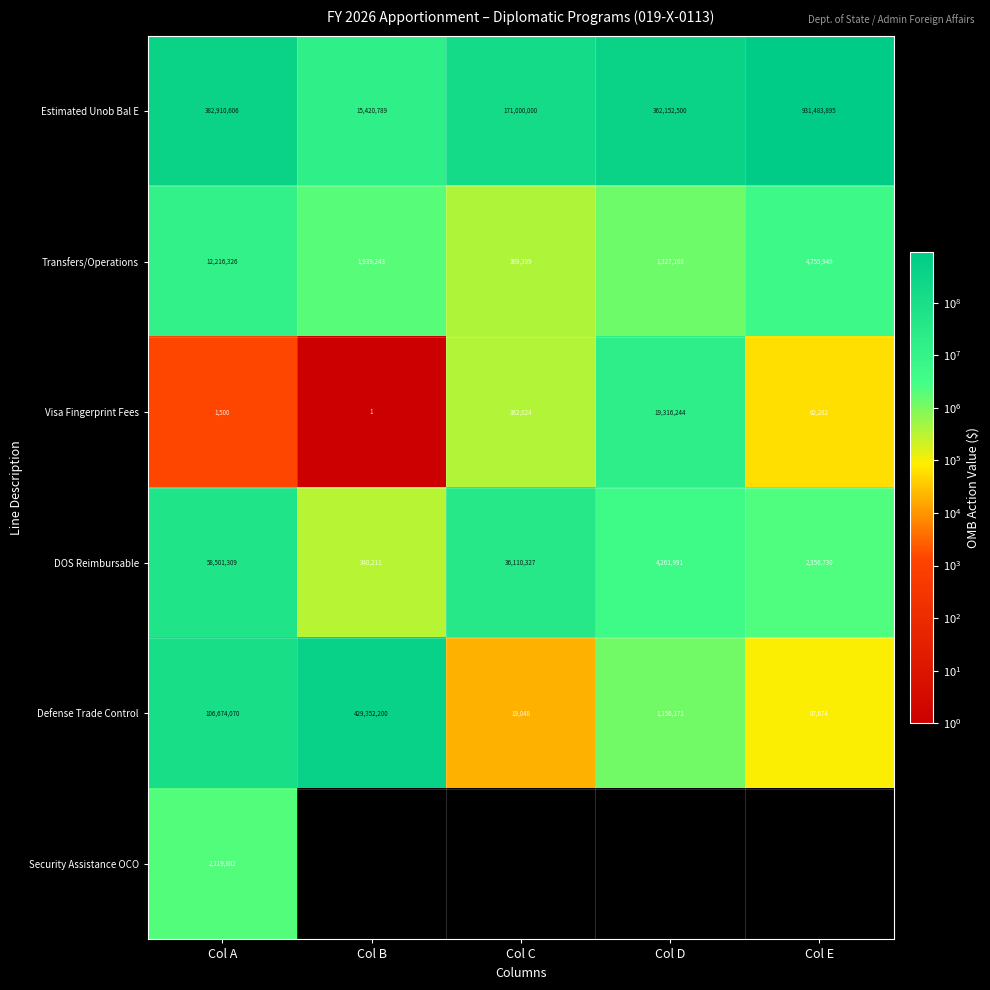

List the labels in order of Visa Fingerprint Fees value, smallest first.

Col B, Col A, Col E, Col C, Col D